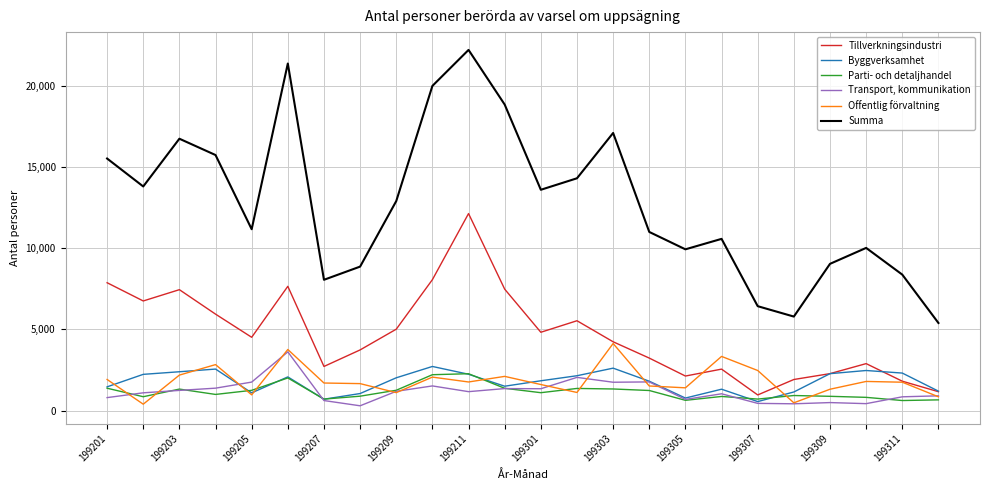

In Summa, how many points are lower than both neighbors (excluding endpoints)?

6